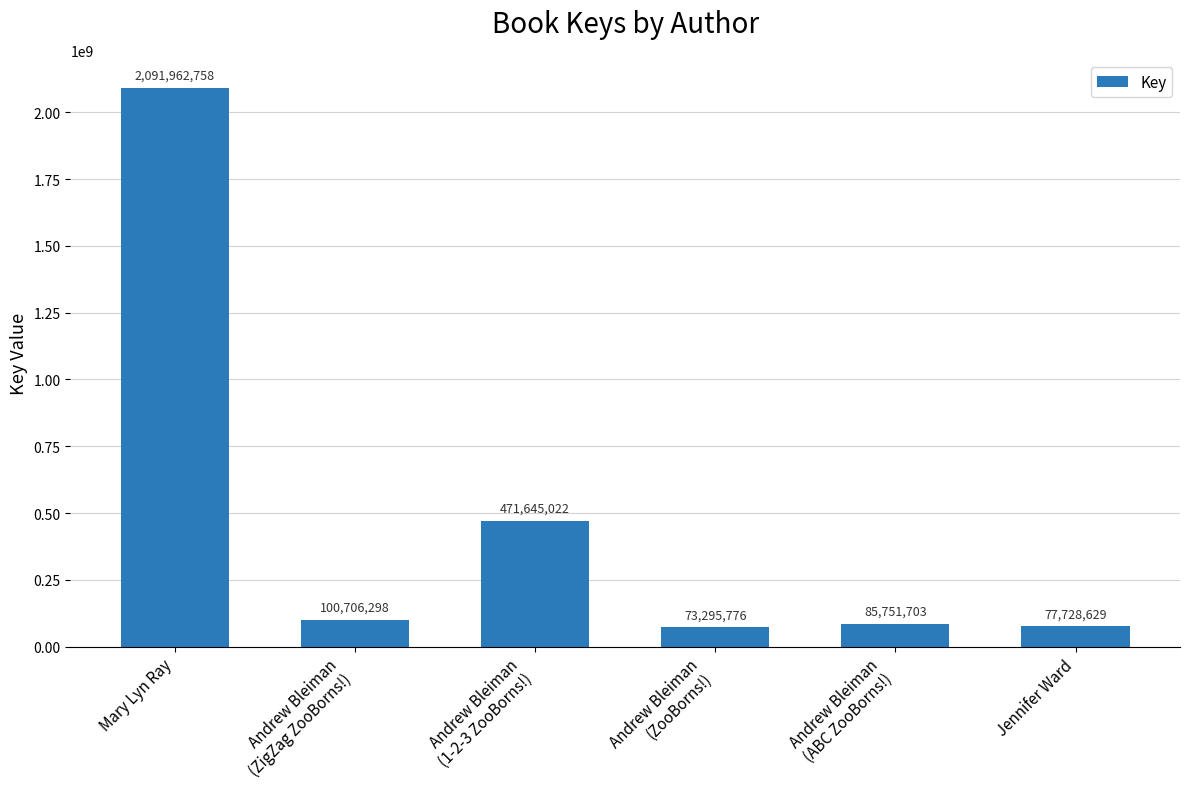

Which label corresponds to the smallest value in the chart?

Andrew Bleiman
(ZooBorns!)